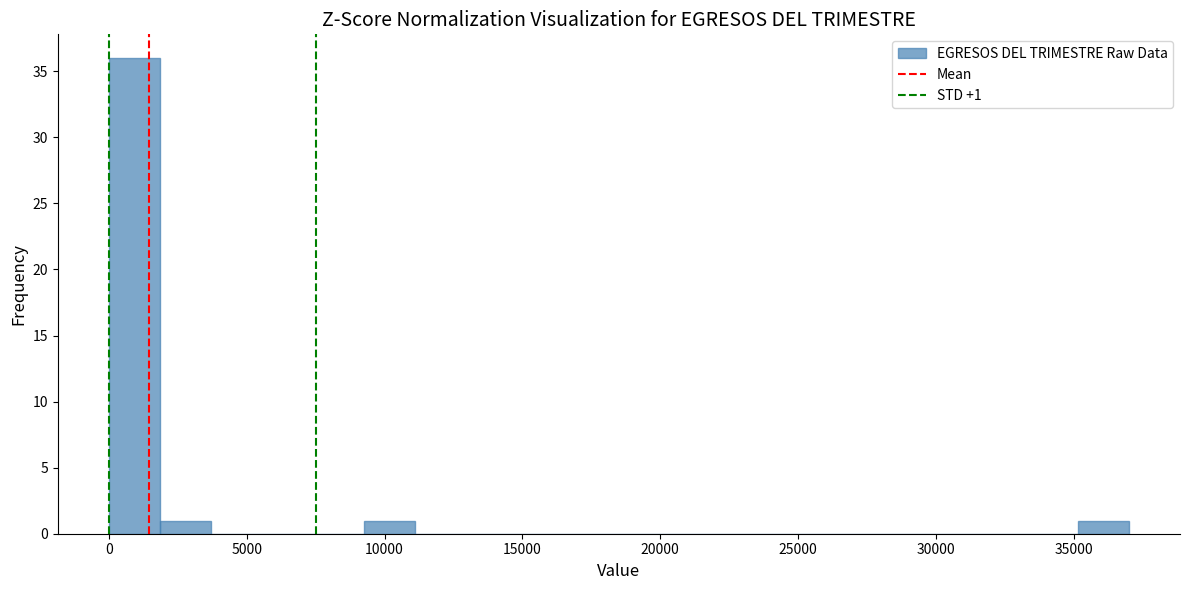

Read against the x-axis, roughly where is the centre of the tallest bar?

1000